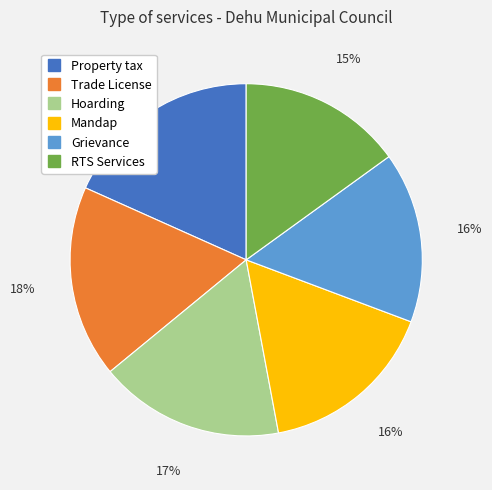

Combined, do RTS Services and Mandap account for over 50%?

No